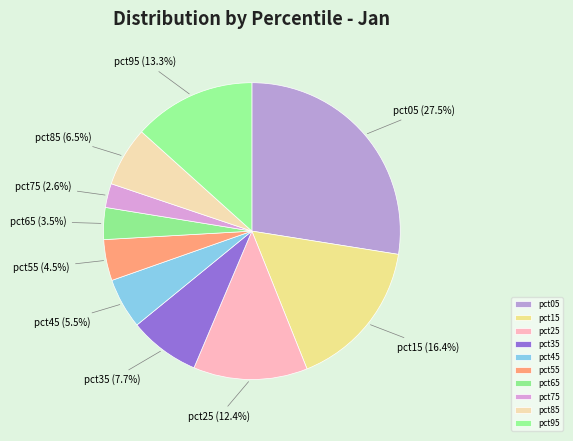

Is pct35 the majority of the pie?

No